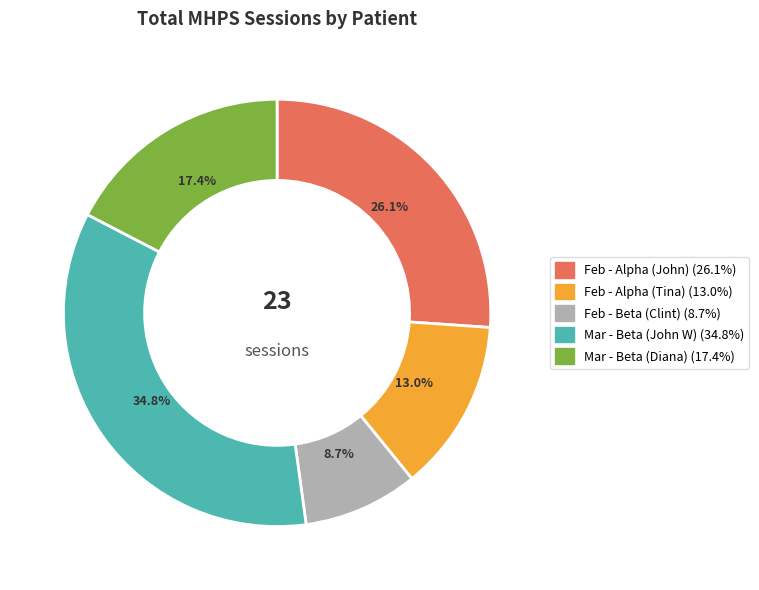

Is there a majority slice in this chart?

No